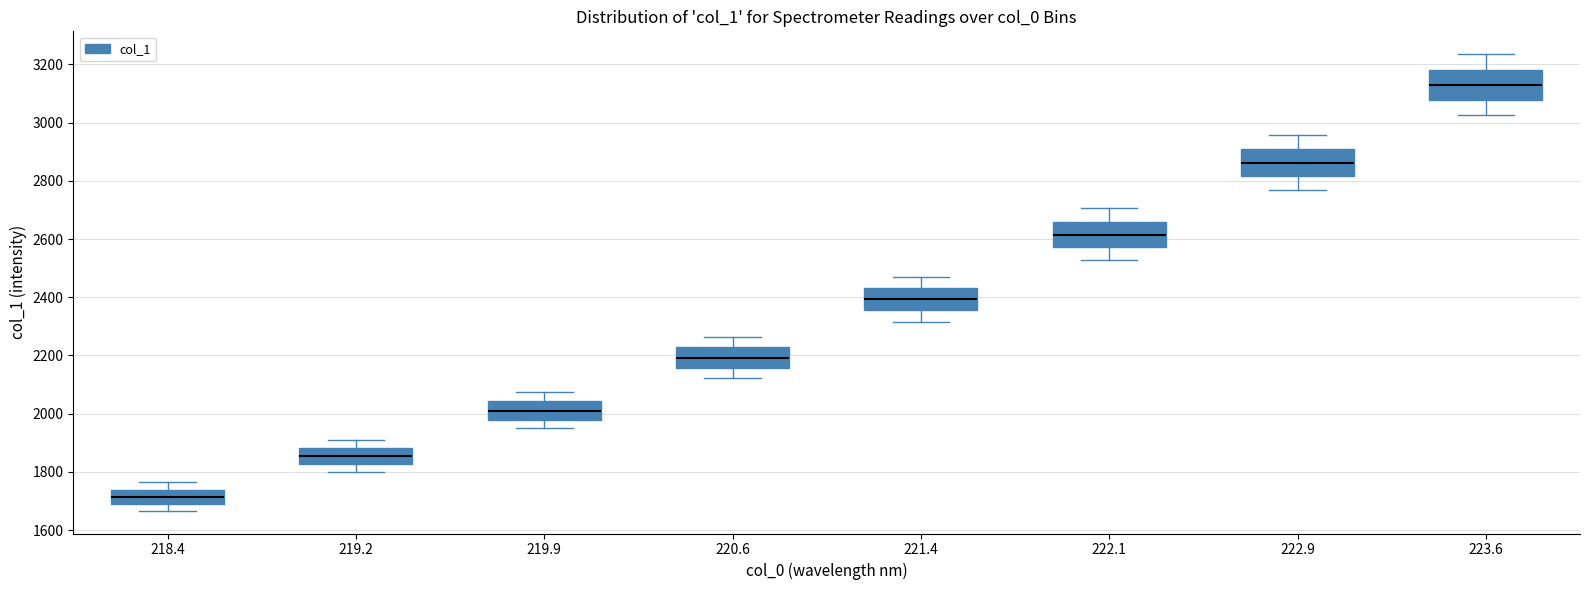

Where does the lower whisker of the box at x = 223.6 end on the y-axis? The values are not printed on the chart, so give them approximately, as read against the axis.

3020